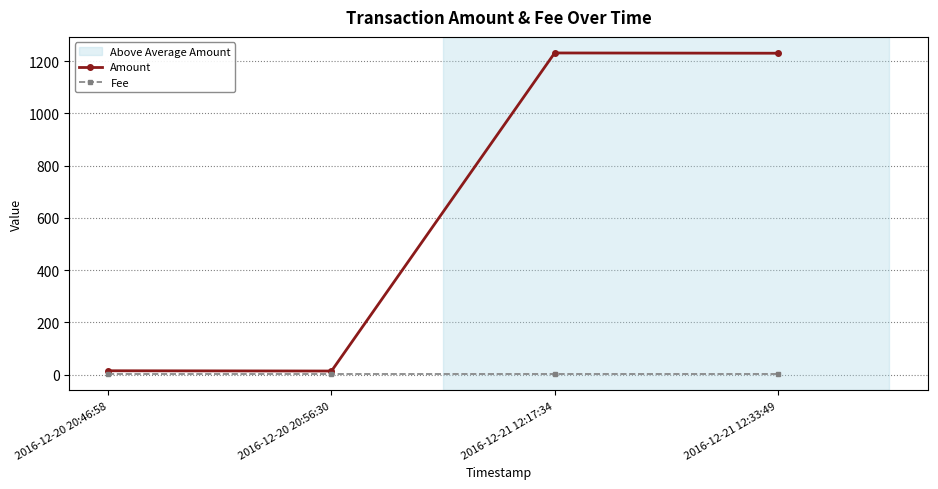

Read the Amount value at 2016-12-21 12:17:34, to the nearest 50.

1250